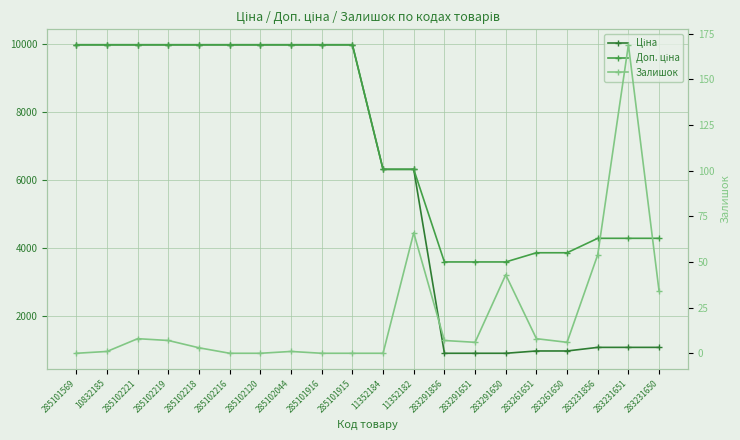

True or false: Доп. ціна has a value of 3303.0 at 11352182.

False